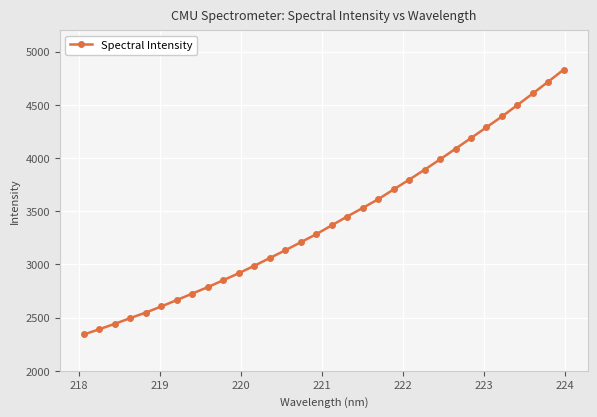

Count the number of data series in this chart.

1